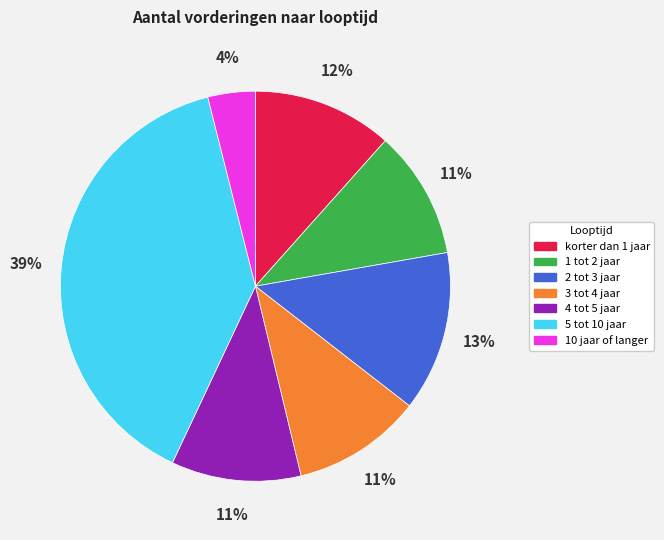

Which has a higher value, 5 tot 10 jaar or 3 tot 4 jaar?

5 tot 10 jaar